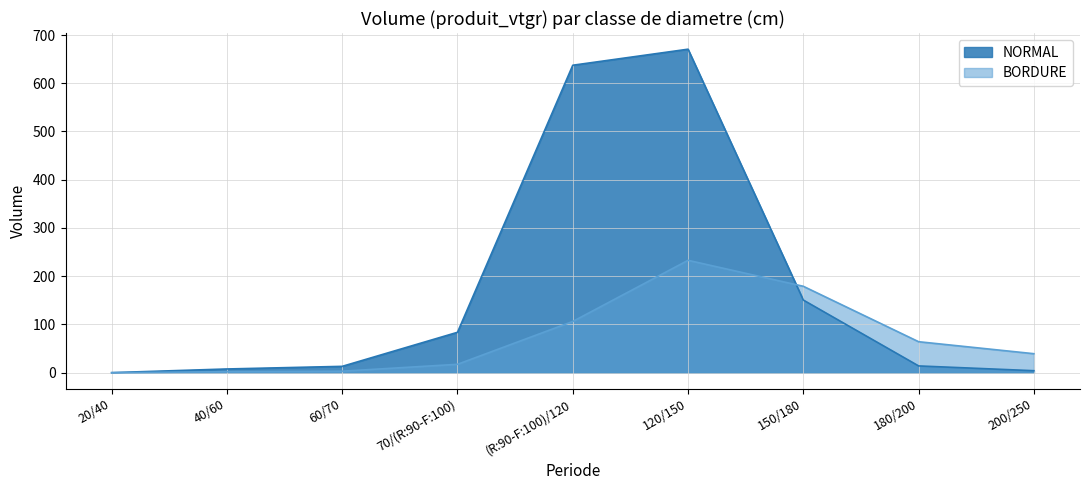

What are all the series names shown in the legend?

NORMAL, BORDURE